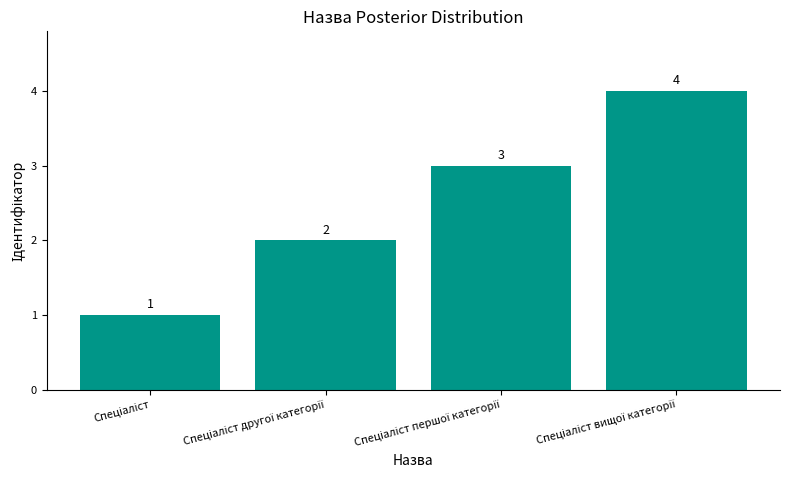

What is the sum of all values?

10